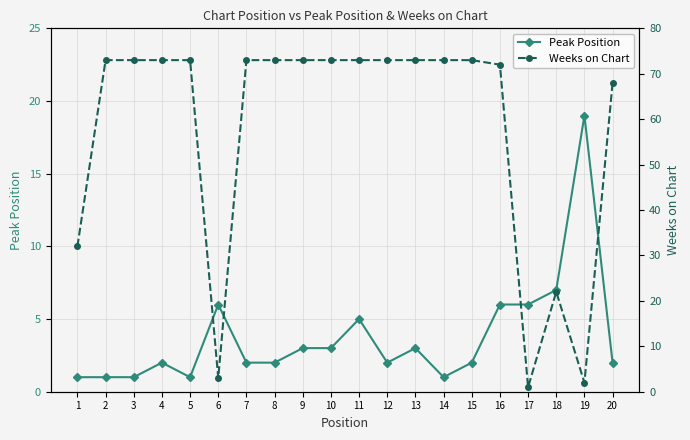

True or false: Peak Position and Weeks on Chart cross at least once.

True